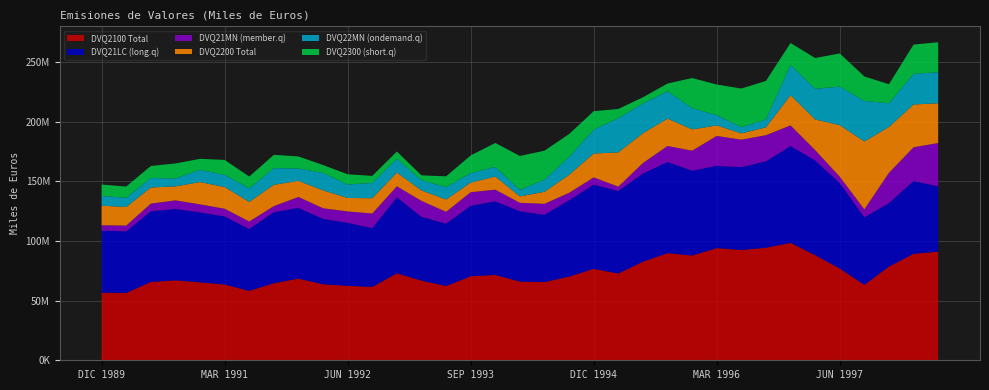

Reading right to left, extract all data points from this chart.

DVQ2100AC0PN000: 91093696	89305080	78595296	63261584	76975256	88119544	98468640	94375152	92484856	94060752	87867904	89844080	82689776	72795864	76677896	70199264	65593328	66011616	71541816	70463272	62249040	66830812	72936944	61524712	62417076	63736280	68470504	64623916	58186388	63539388	65369052	67047564	65667768	56470740	56626604
DVQ21LCAC0PN000: 54711948	61055040	53227176	56645560	71650432	79446664	81144112	72476952	69478712	69034088	71106648	76448568	73896384	69191592	70550024	64021556	56412800	58951808	61774740	59052148	52341200	53451996	63746216	49297608	52830432	54855476	59317228	59557192	51854776	57085332	58609092	59904324	59200612	51601232	52066952
DVQ21MNAC0PN000: 36381752	28250042	25368122	6616023	5324826	8672882	17324530	21898202	23006146	25026668	16761254	13395513	8793394	3604270	6127872	6177707	9180529	7059806	9767075	11411123	9907839	13378817	9190724	12227104	9586643	8880805	9153273	5066725	6331613	6454056	6759959	7143242	6467156	4869507	4559651
DVQ2200AC0PN000: 33314568	35903916	38446448	56971592	43211340	25708290	25343042	6573042	5273369	8803273	17865800	22941952	25004262	28725956	20019404	15088715	10143763	5411285	11004562	8033153	10300585	8748114	11532471	12843612	11272410	15027499	13513989	17933166	16396242	18192076	18692096	11739029	13532486	15560462	16379077
DVQ22MNAC0PN000: 26051860	25669600	19883980	33944560	32334224	25708290	25343042	6573042	5264132	8612109	17865800	22941952	25004262	28725956	20019404	15088715	10143763	5411285	8043965	8033153	10300585	8748114	11532471	12843612	11272410	14588415	10393973	13910884	11424279	10205113	10282560	6680821	7934247	7789820	8102461
DVQ2300AC0PN000: 25136764	24534044	15956469	20553900	27789490	25795854	18434896	32356770	32326390	25691596	25221378	6461673	5141013	7682156	15454859	19124044	24268100	28492518	20089936	14778070	9113429	3907604	6123182	5864282	8570233	6634498	10067922	11163254	9878553	12545899	9217692	12503850	10123340	9377351	9641893